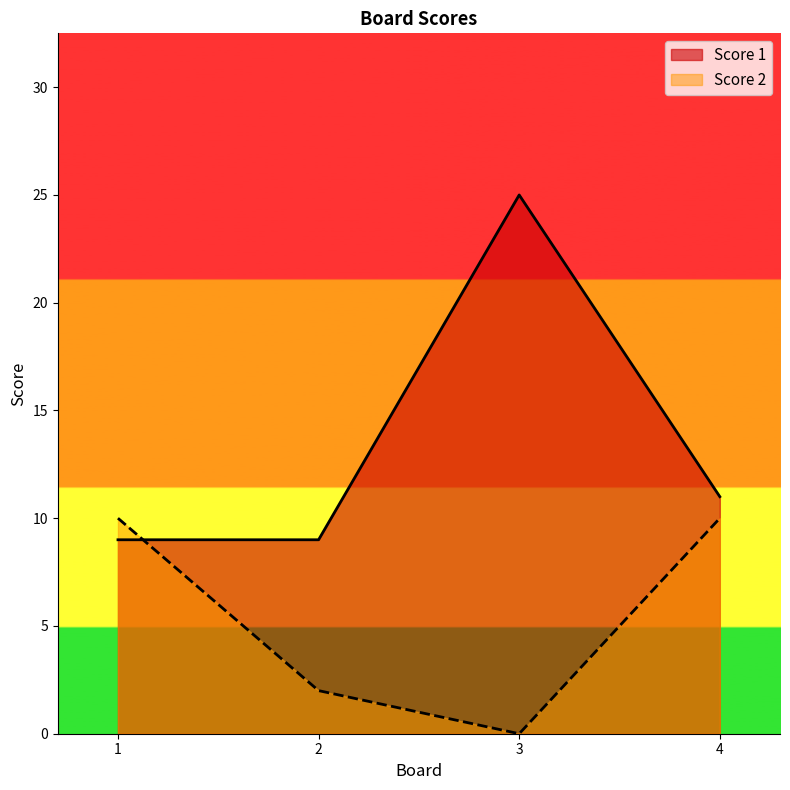

Reading left to right, what are all the values shown in this chart?

Score 1: 9	9	25	11
Score 2: 10	2	0	10